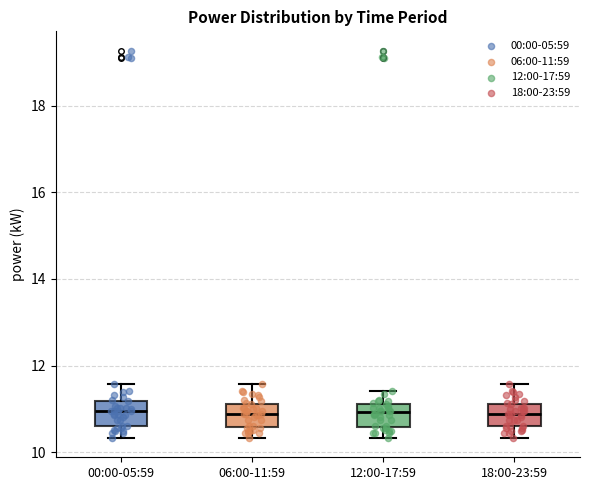

Where is the upper edge of the box for 12:00-17:59 on the y-axis? The values are not printed on the chart, so give them approximately, as read against the axis.

11.2